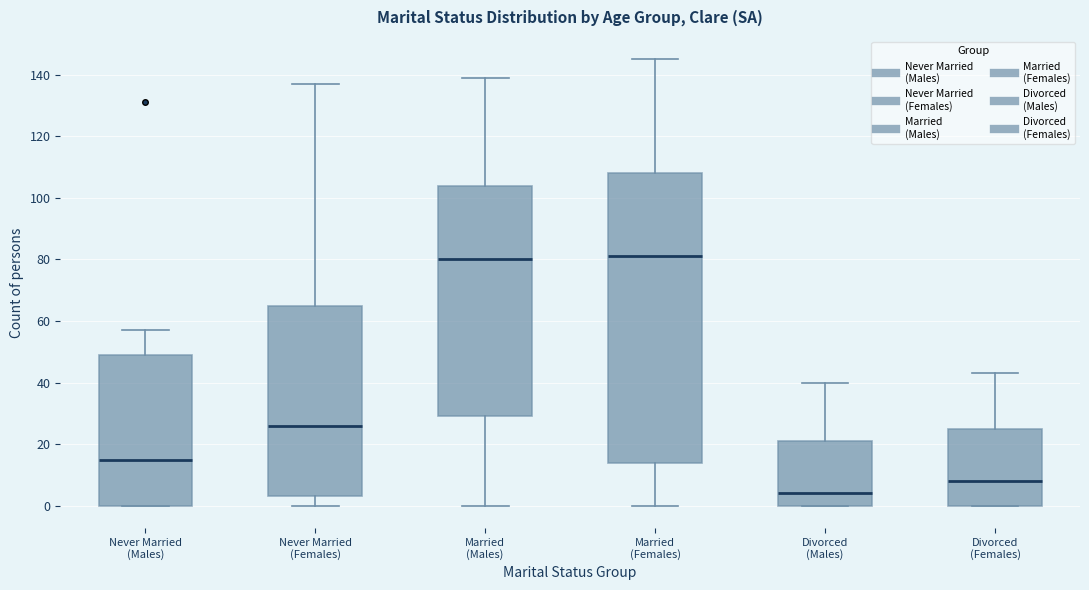

Where does the upper whisker of the box for Married (Females) end on the y-axis? The values are not printed on the chart, so give them approximately, as read against the axis.

146